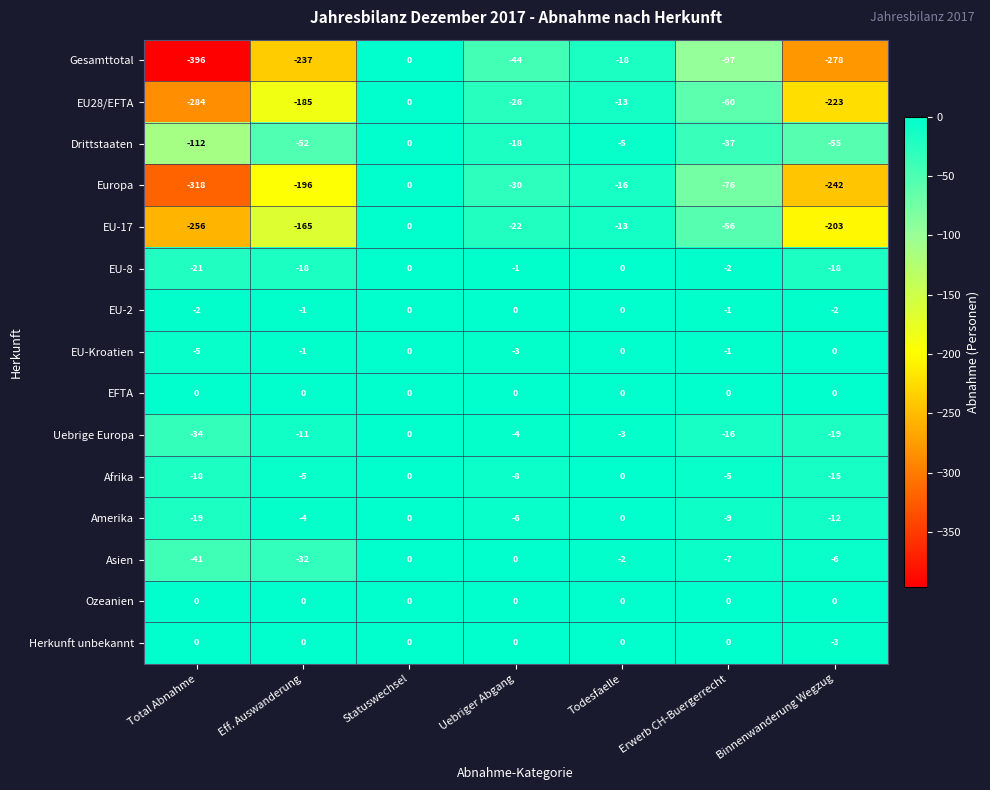

Between Eff. Auswanderung and Erwerb CH-Buergerrecht, which series saw the biggest shift?

Gesamttotal